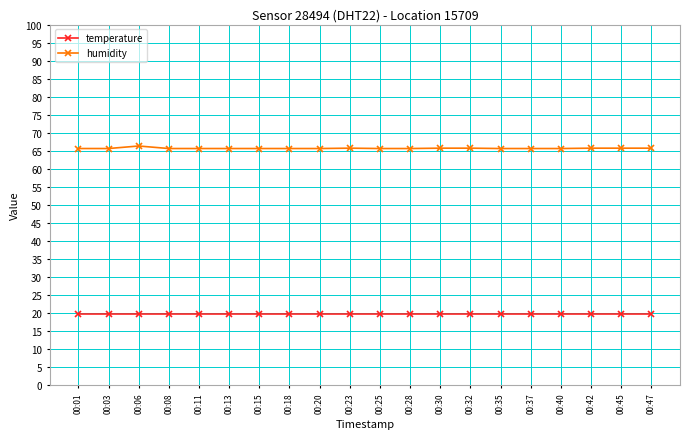

How many distinct data groups are displayed?

2